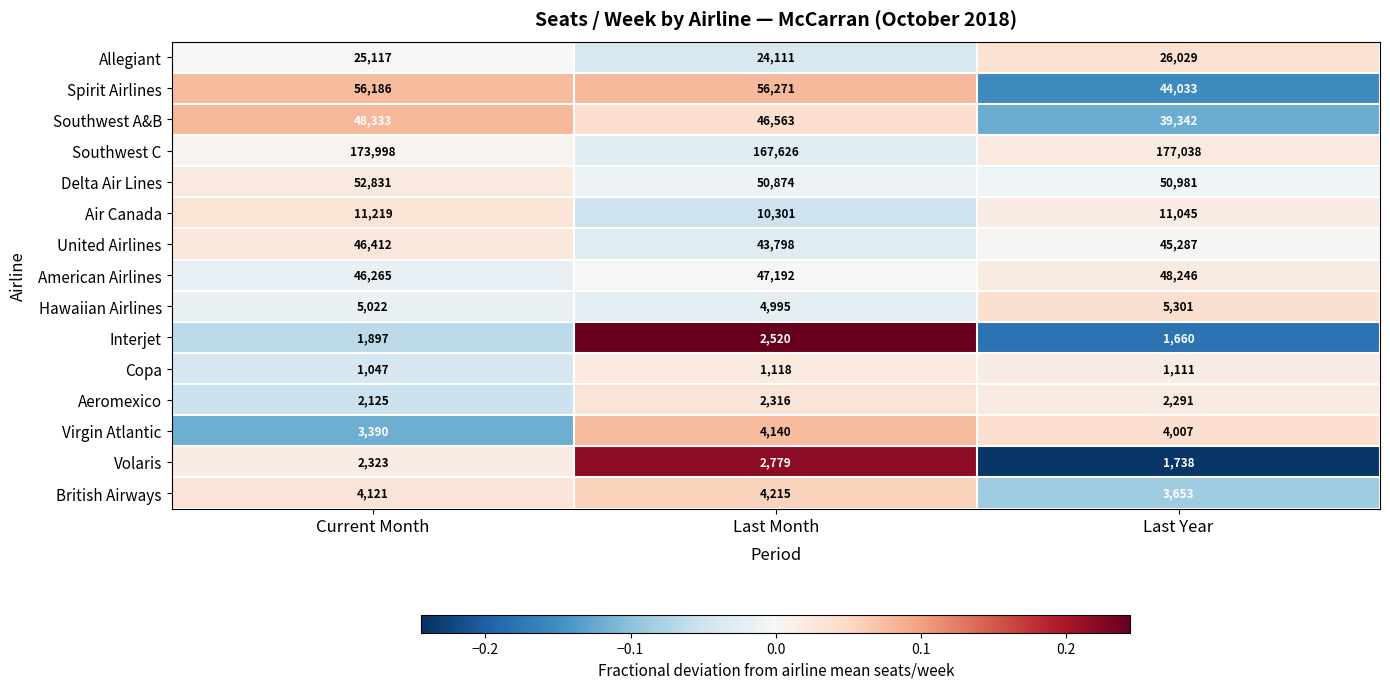

At which label is Hawaiian Airlines closest to 5148?

Current Month